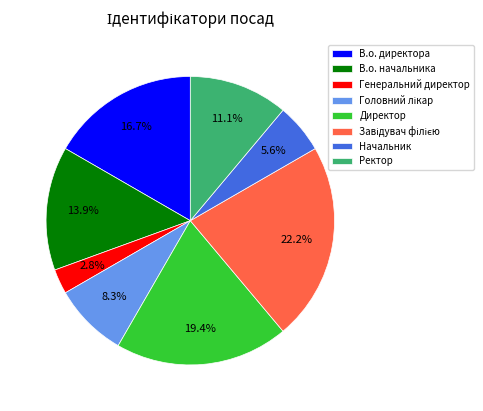

What percentage is NOT represented by Начальник?

94.4%